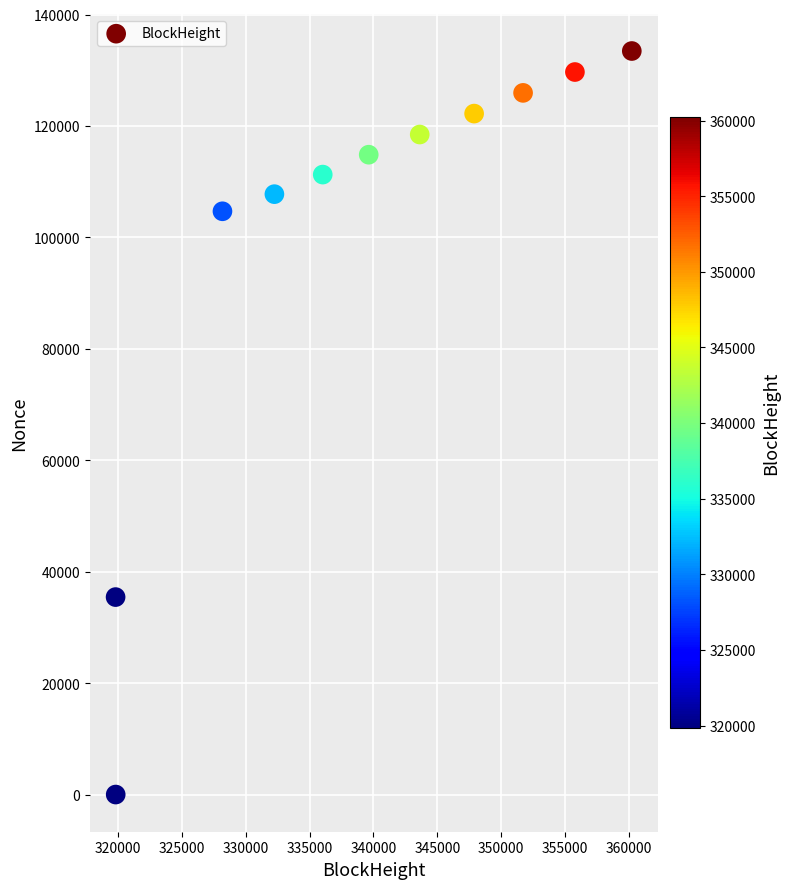

What Y value in the scatter plot is closest to 66733?

35445